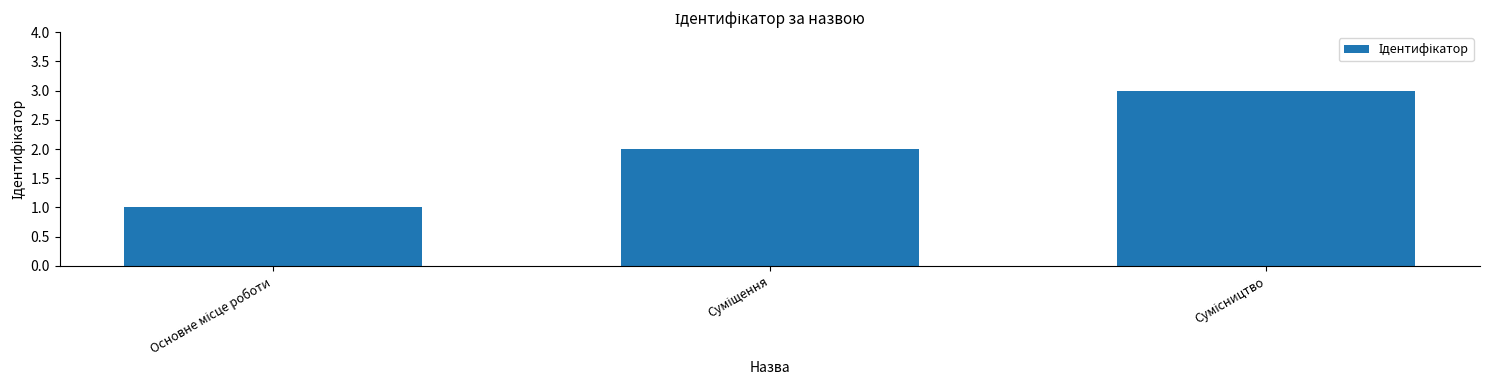

What is the value of the 1st bar from the left?

1